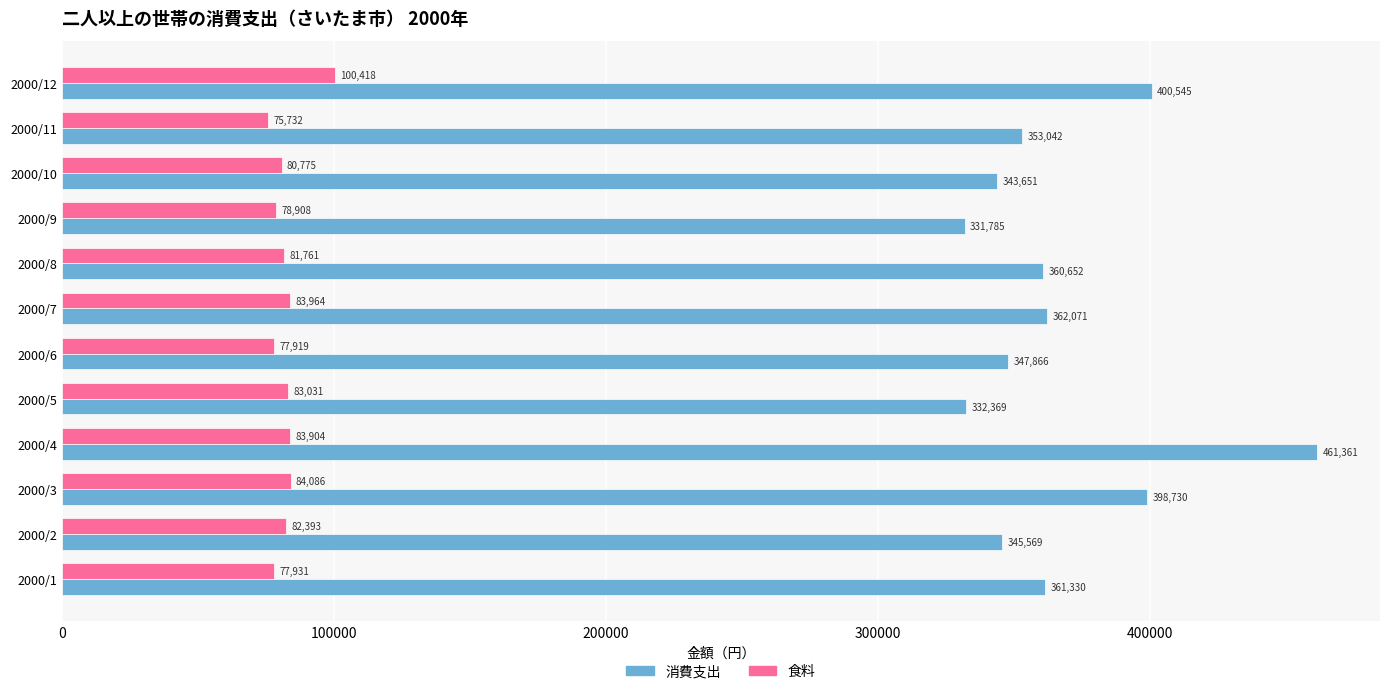

List the series in order of their overall mean, lowest first.

食料, 消費支出